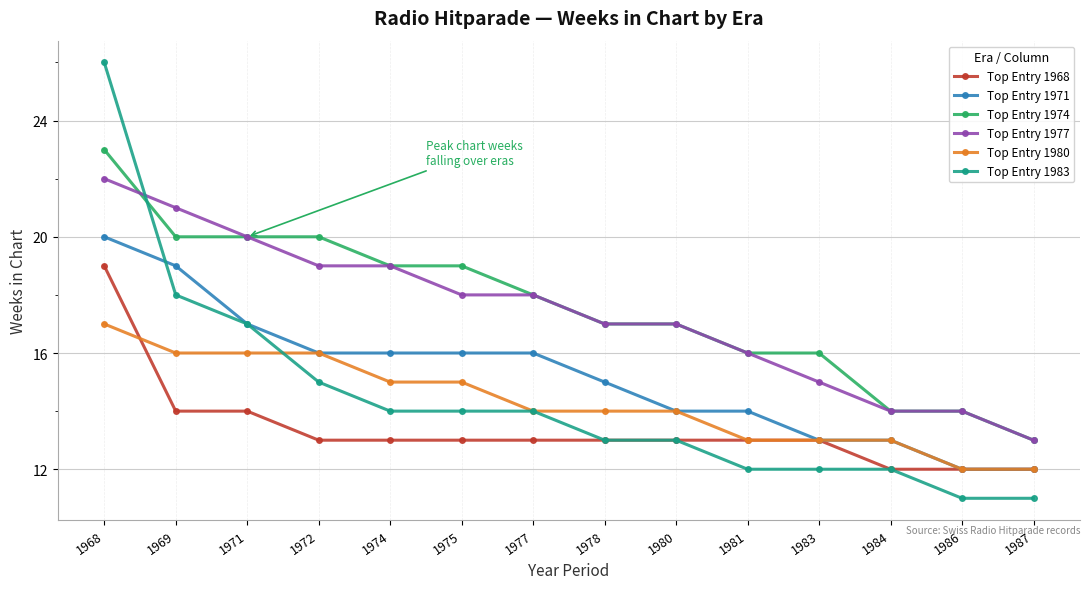

What is the total value across all series at 1983?

82